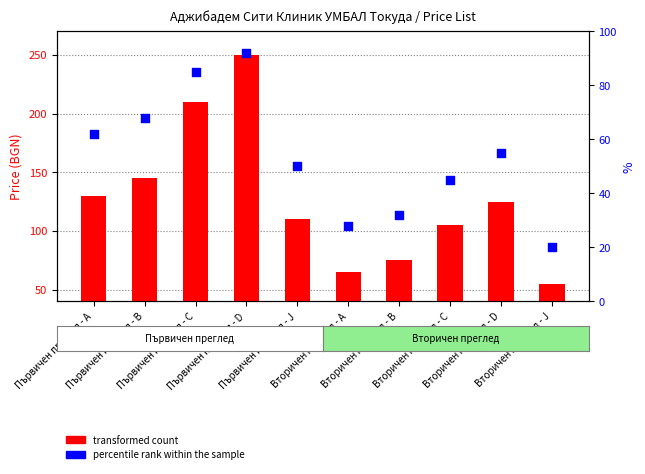

Which series has the largest Y range (max minus min)?

transformed count